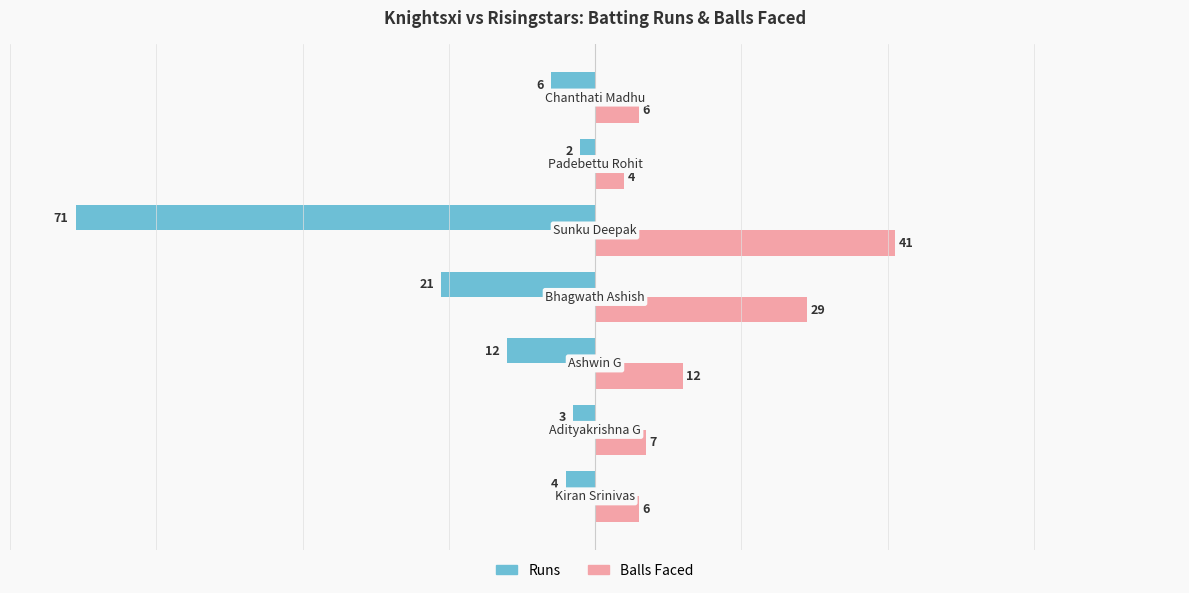

How many distinct data groups are displayed?

2